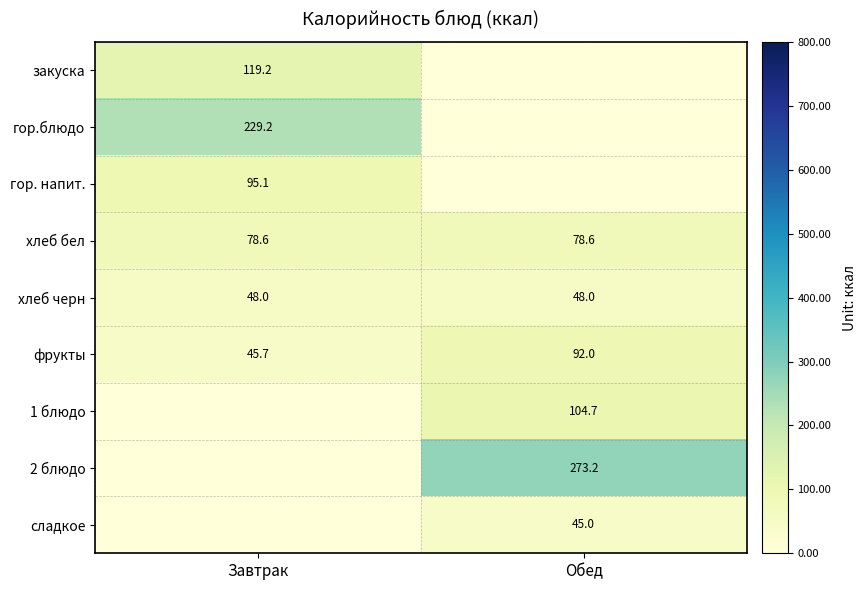

What is the sum of the хлеб бел values at Обед and Завтрак?

157.2